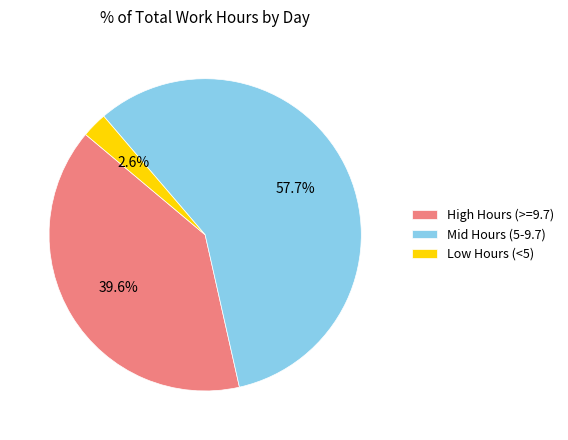

To the nearest percent, what is the average slice percentage?

33%